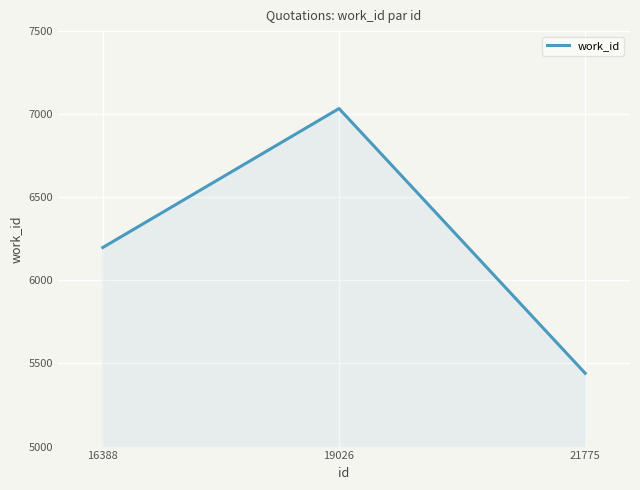

What is the smallest value displayed?

5441